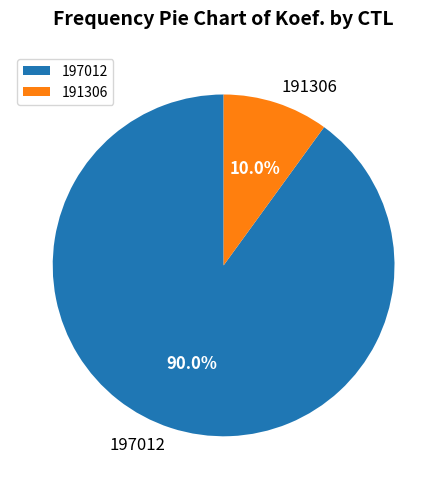

Which has a higher value, 197012 or 191306?

197012